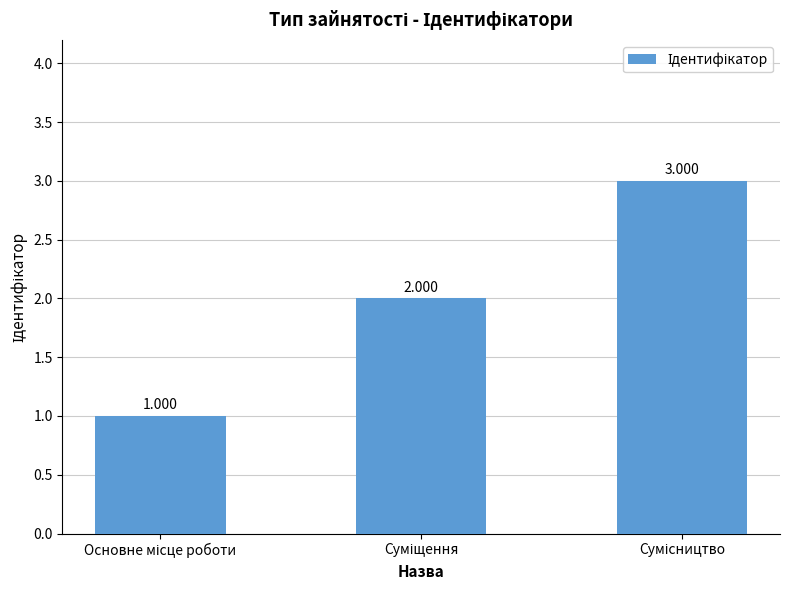

Is it true that the value at Сумісництво is 3?

True